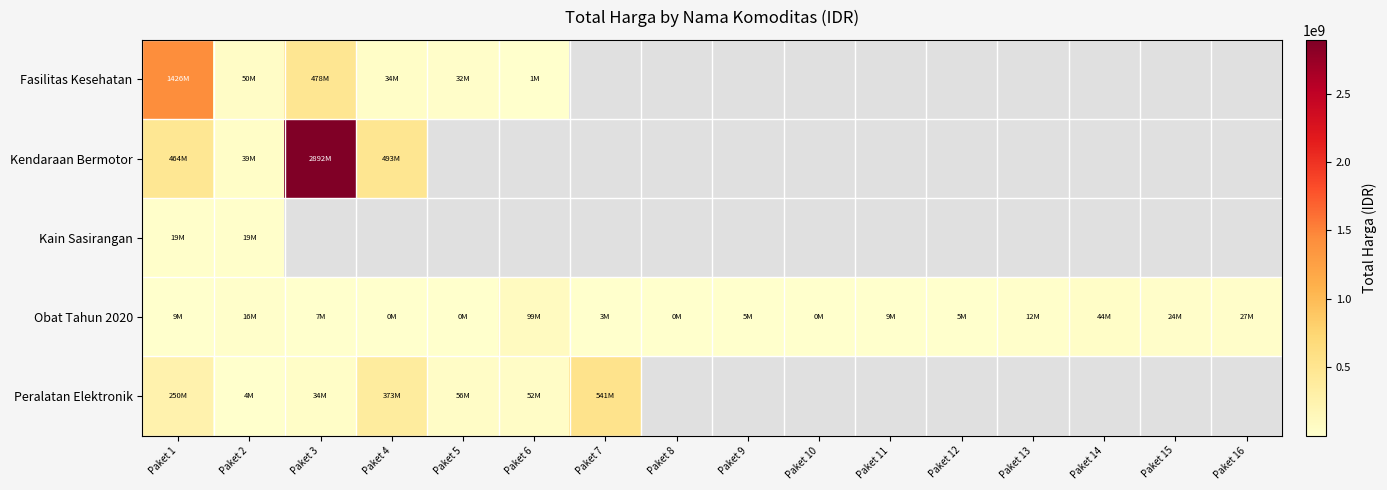

Read the Obat Tahun 2020 value at Paket 16.

27412000.0